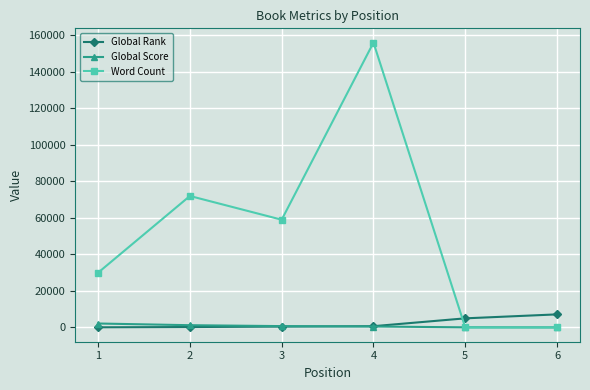

The value of Global Score at 2 is 1244. True or false?

True